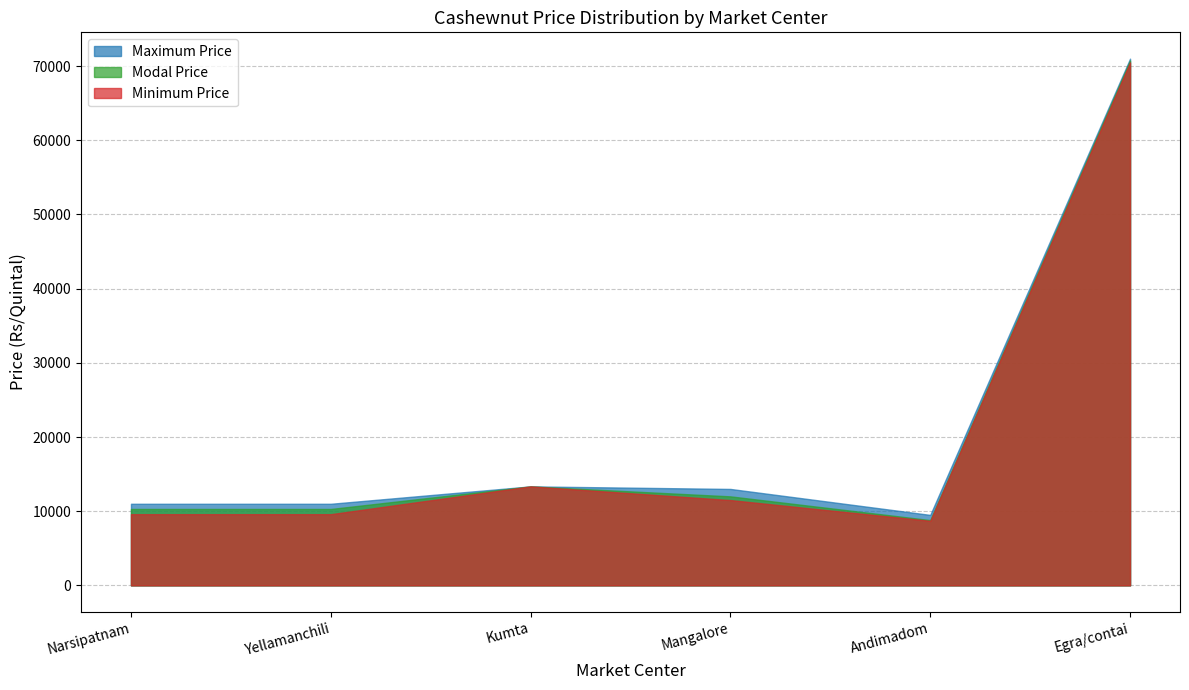

True or false: Modal Price and Maximum Price intersect in this chart.

False